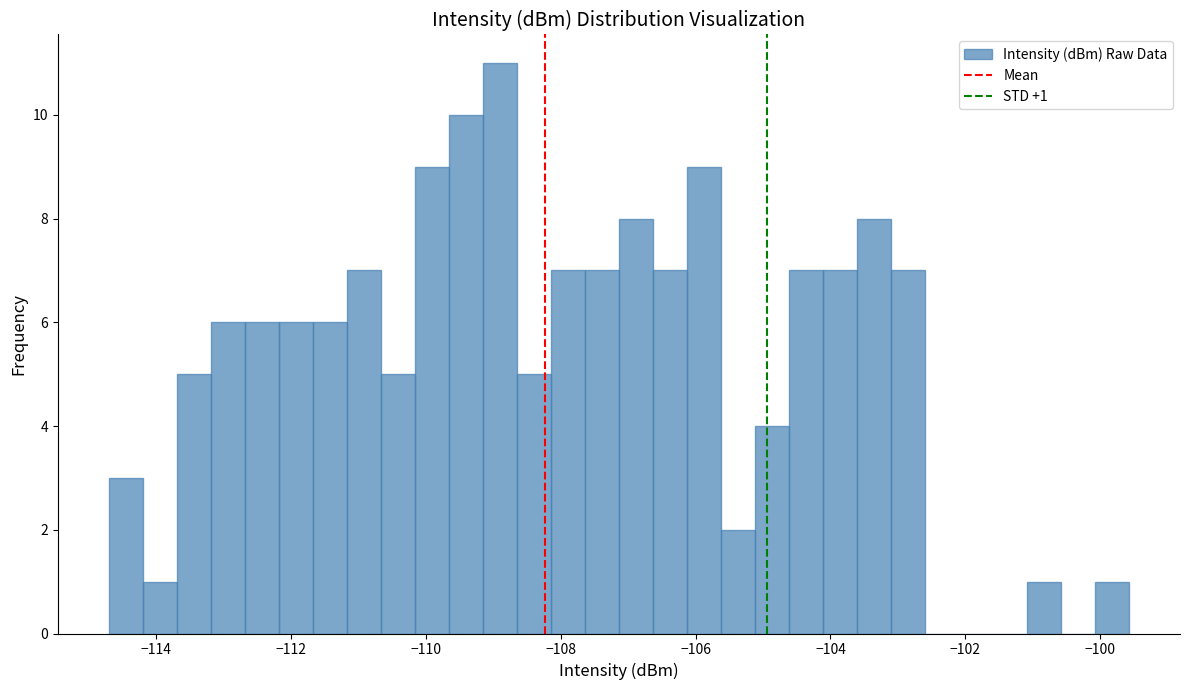

Around what value on the x-axis is the tallest bar? Give the approximate position of its centre, as read against the axis.

-108.8